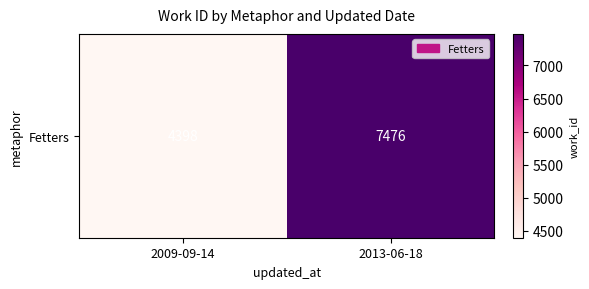

What is the average value?

5937